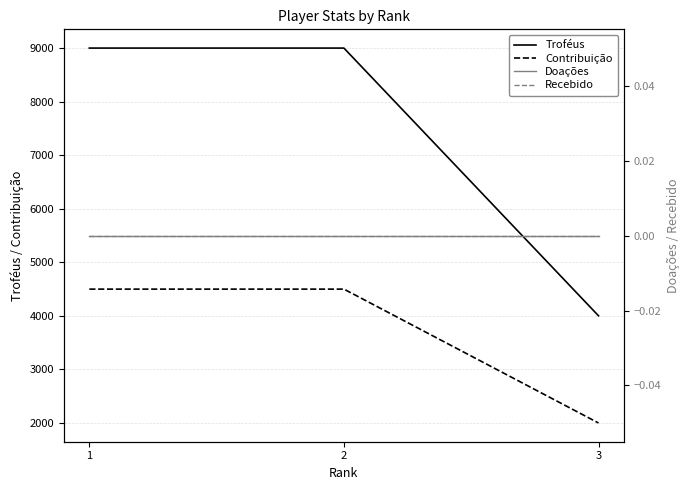

Reading left to right, extract all data points from this chart.

Troféus: 9000	9000	4002
Contribuição: 4500	4500	2001
Doações: 0	0	0
Recebido: 0	0	0